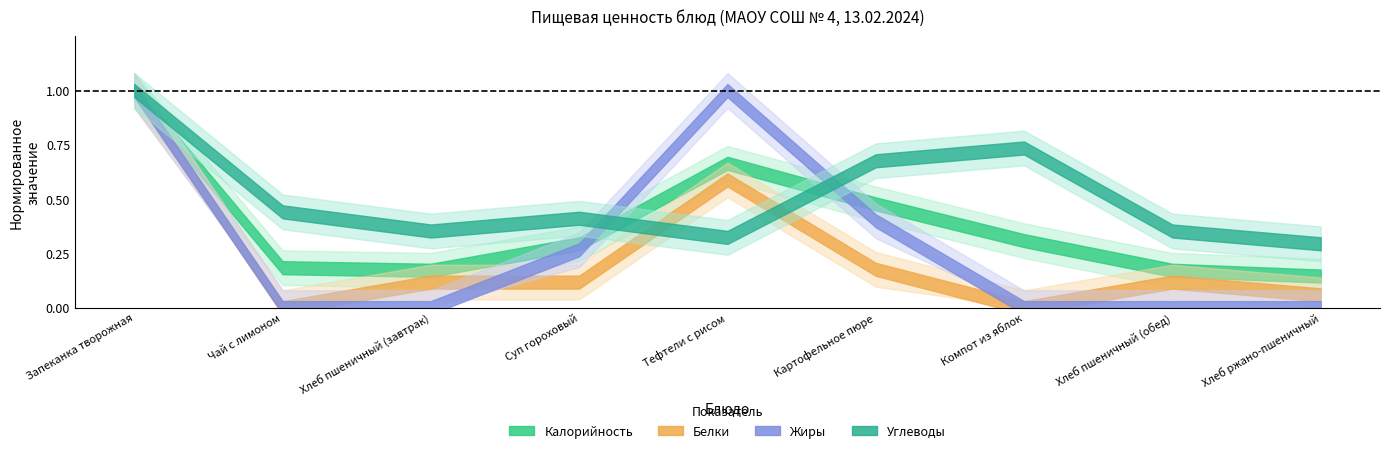

Reading left to right, list all the values displayed in this chart.

Калорийность: 337	62	58	99	224	161	104	58	49
Белки: 17	0	2	2	10	3	0	2	1
Жиры: 15	0	0	4	15	6	0	0	0
Углеводы: 34	15	12	14	11	23	25	12	10